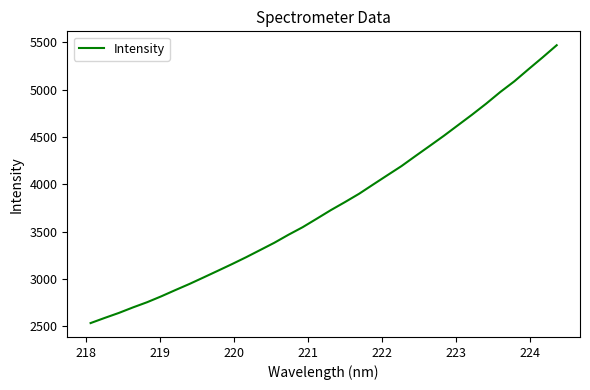

What is the difference between the maximum and second lowest values?

2883.4